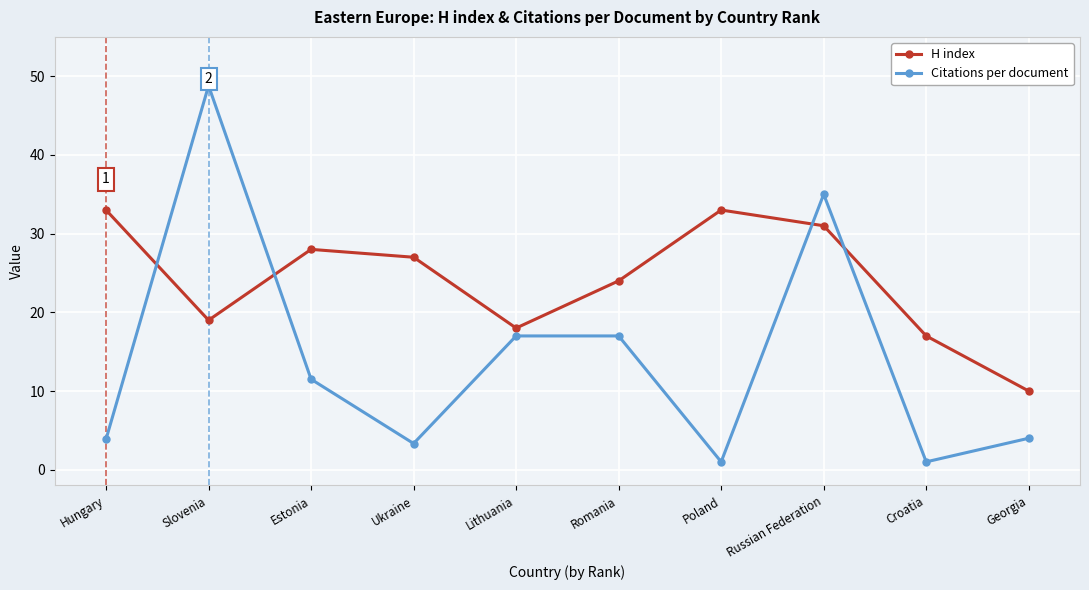

What is the value of the Citations per document point at the 8th from the left?

35.0